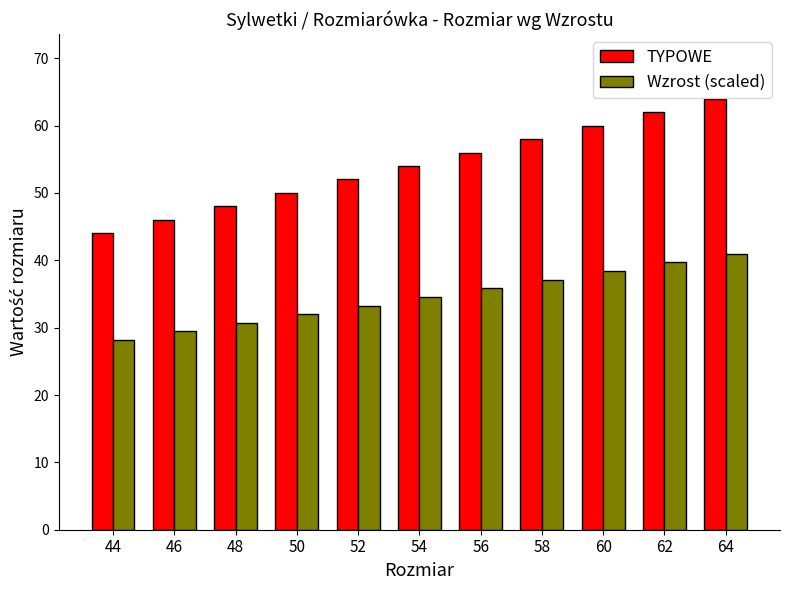

What is the difference between the highest and lowest values at 62?

22.3